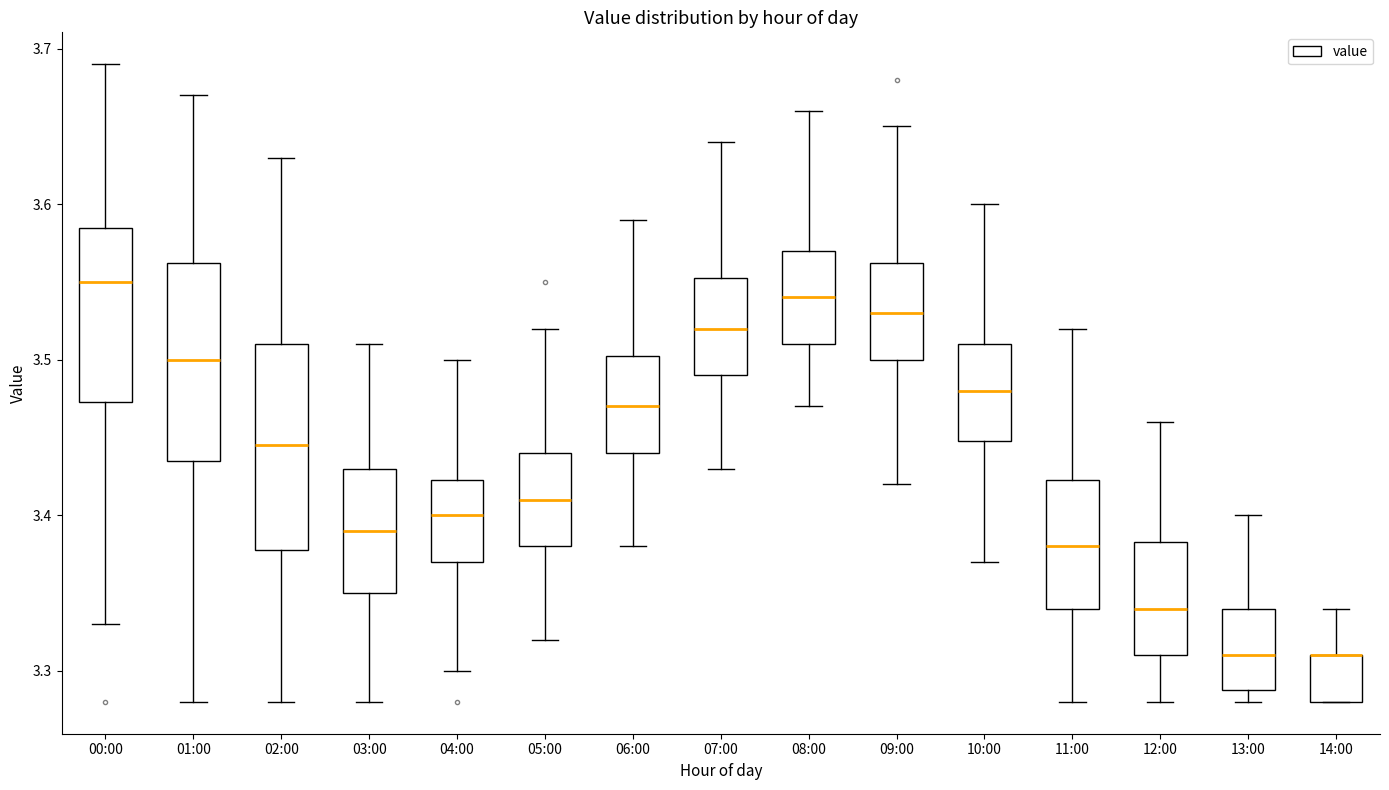

Reading left to right, read every box against the y-axis: the position of its median line, the range the box covers, and the ends of its whiskers. The values are not printed on the chart, so give them approximately, as read against the axis.

00:00: median 3.55, box 3.47 to 3.59, whiskers 3.33 to 3.69
01:00: median 3.50, box 3.44 to 3.56, whiskers 3.28 to 3.67
02:00: median 3.45, box 3.38 to 3.51, whiskers 3.28 to 3.63
03:00: median 3.39, box 3.35 to 3.43, whiskers 3.28 to 3.51
04:00: median 3.40, box 3.37 to 3.42, whiskers 3.30 to 3.50
05:00: median 3.41, box 3.38 to 3.44, whiskers 3.32 to 3.52
06:00: median 3.47, box 3.44 to 3.50, whiskers 3.38 to 3.59
07:00: median 3.52, box 3.49 to 3.55, whiskers 3.43 to 3.64
08:00: median 3.54, box 3.51 to 3.57, whiskers 3.47 to 3.66
09:00: median 3.53, box 3.50 to 3.56, whiskers 3.42 to 3.65
10:00: median 3.48, box 3.45 to 3.51, whiskers 3.37 to 3.60
11:00: median 3.38, box 3.34 to 3.42, whiskers 3.28 to 3.52
12:00: median 3.34, box 3.31 to 3.38, whiskers 3.28 to 3.46
13:00: median 3.31, box 3.29 to 3.34, whiskers 3.28 to 3.40
14:00: median 3.31 (drawn on the box's upper edge), box 3.28 to 3.31, whiskers 3.28 to 3.34